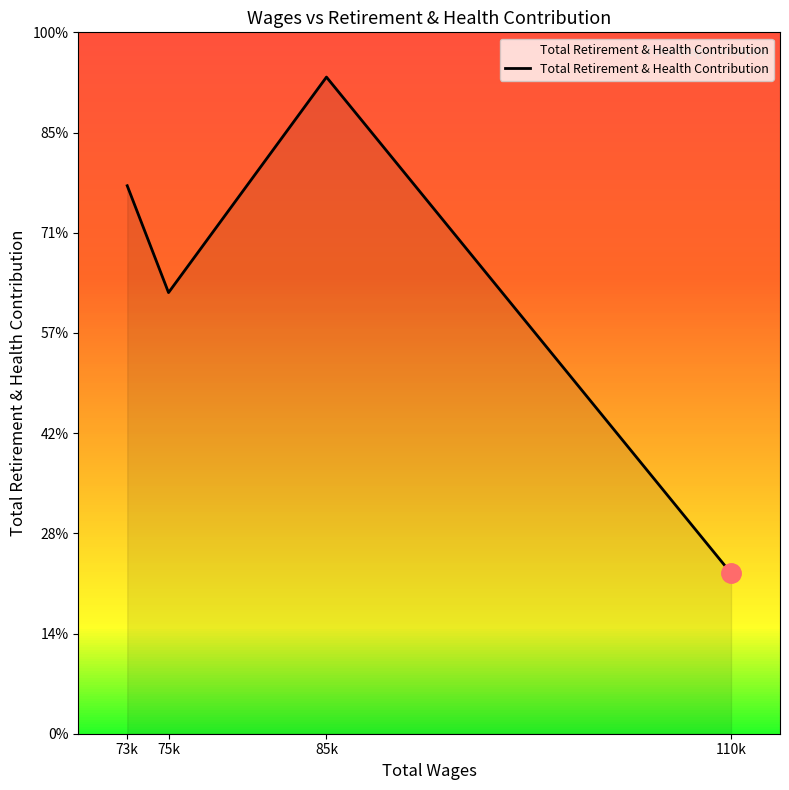

Does the chart display data point markers on the line(s)?

No